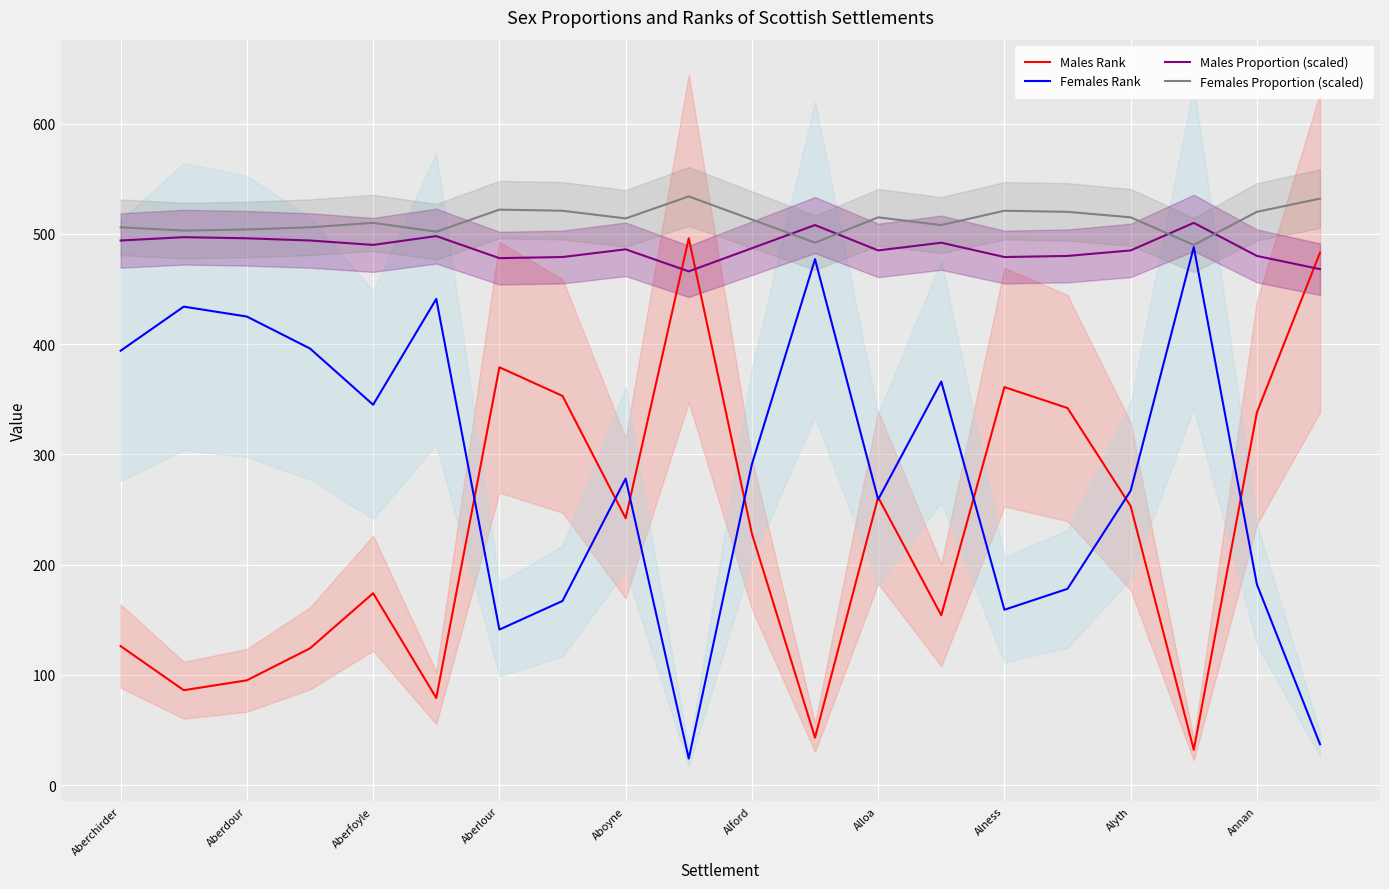

Read the Females Rank value at Alloa, to the nearest 10.

260